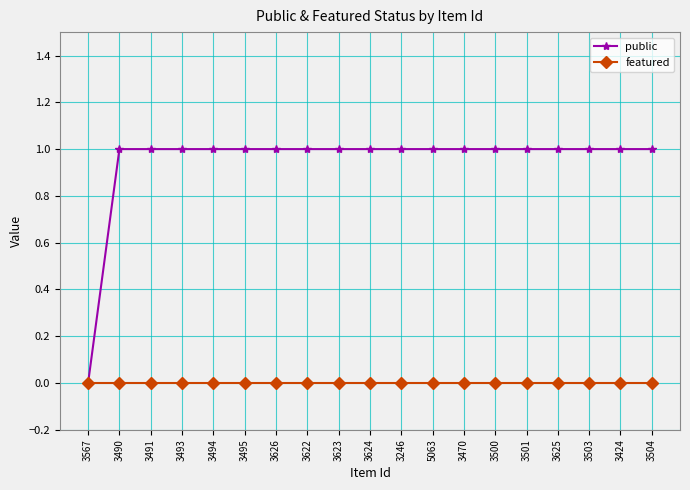

Reading right to left, transcribe all the data shown in this chart.

public: 3504=1	3424=1	3503=1	3625=1	3501=1	3500=1	3470=1	5063=1	3246=1	3624=1	3623=1	3622=1	3626=1	3495=1	3494=1	3493=1	3491=1	3490=1	3567=0
featured: 3504=0	3424=0	3503=0	3625=0	3501=0	3500=0	3470=0	5063=0	3246=0	3624=0	3623=0	3622=0	3626=0	3495=0	3494=0	3493=0	3491=0	3490=0	3567=0